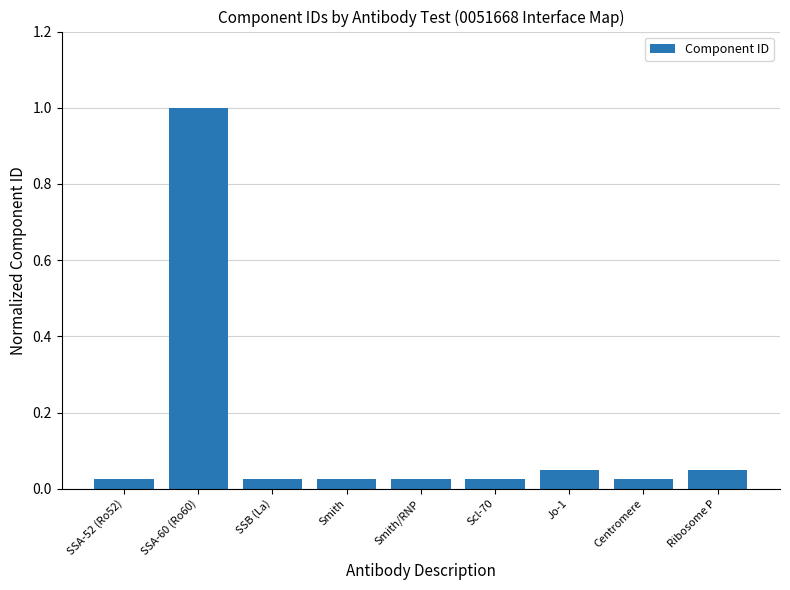

Is it true that the value at Jo-1 is 0.1?

False